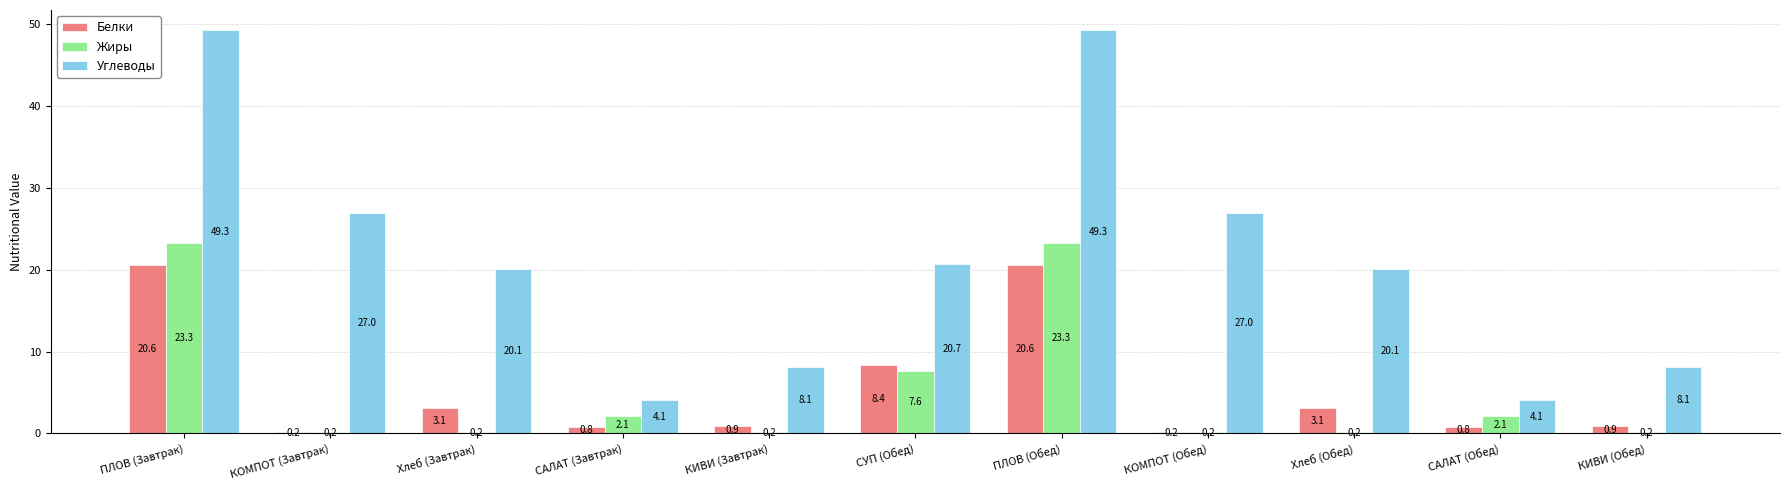

How many groups of bars are there?

11